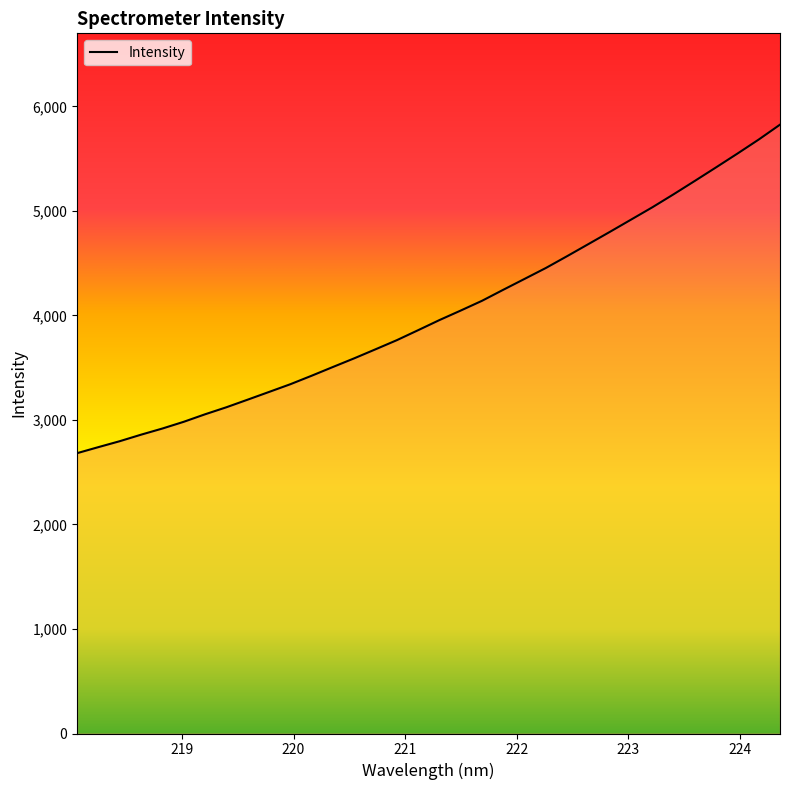

What is the greatest value displayed?

5824.5